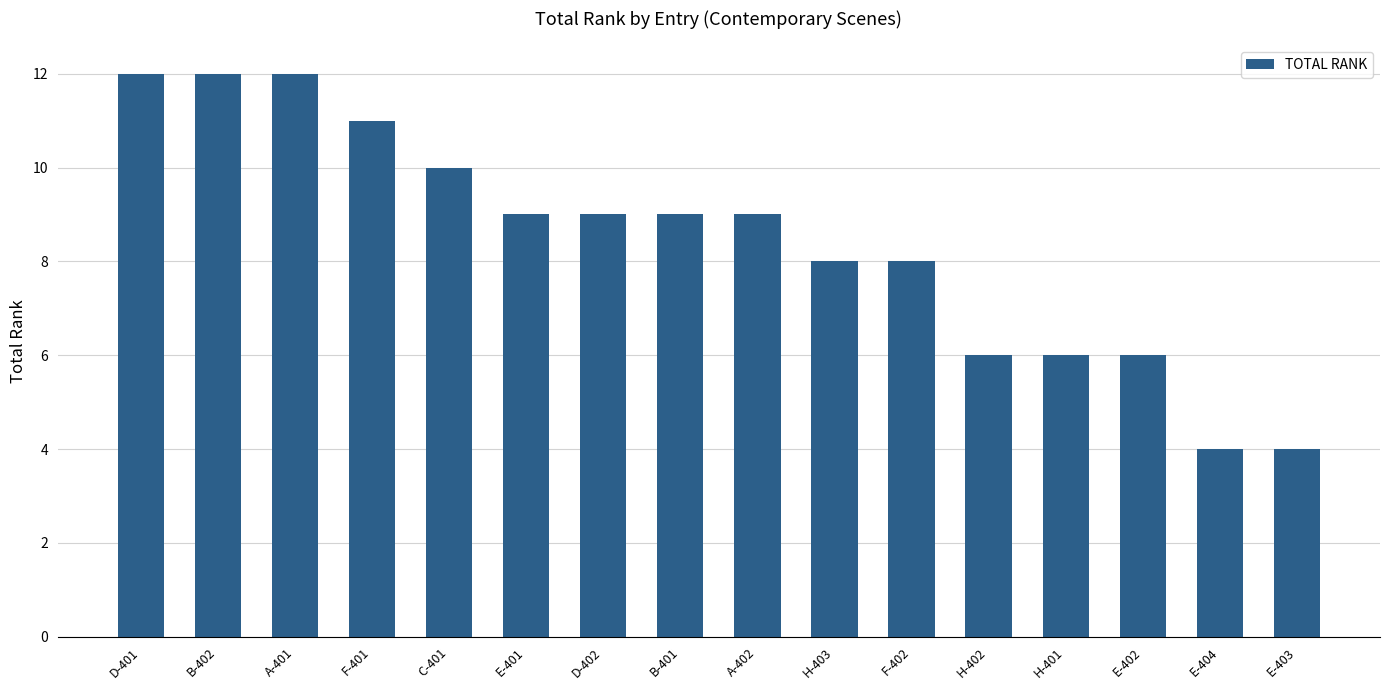

Does the chart contain stacked bars?

No